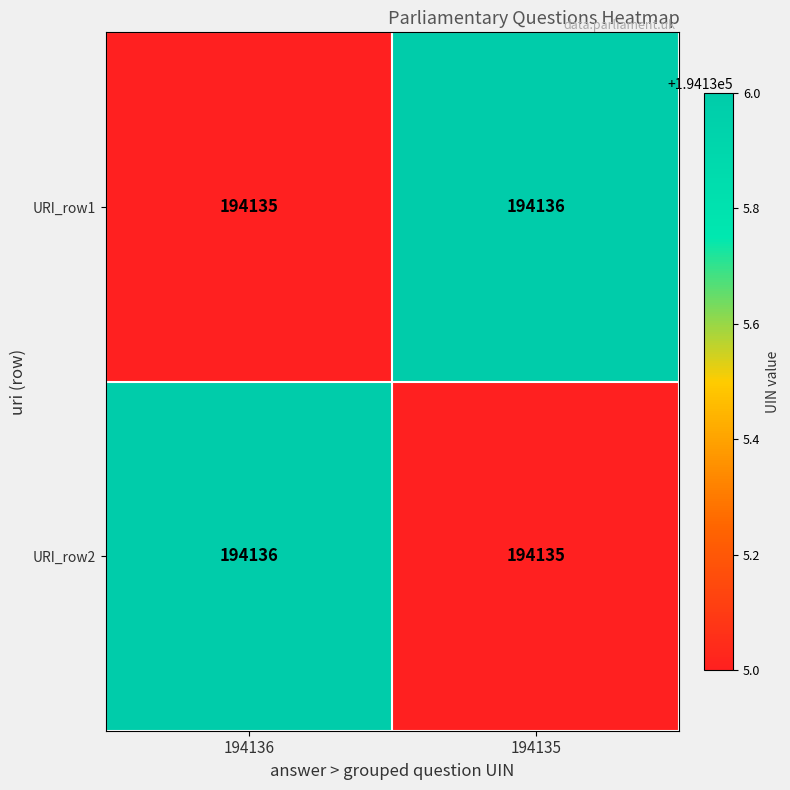

Is the value of URI_row2 at 194136 greater than the value of URI_row1 at 194136?

Yes